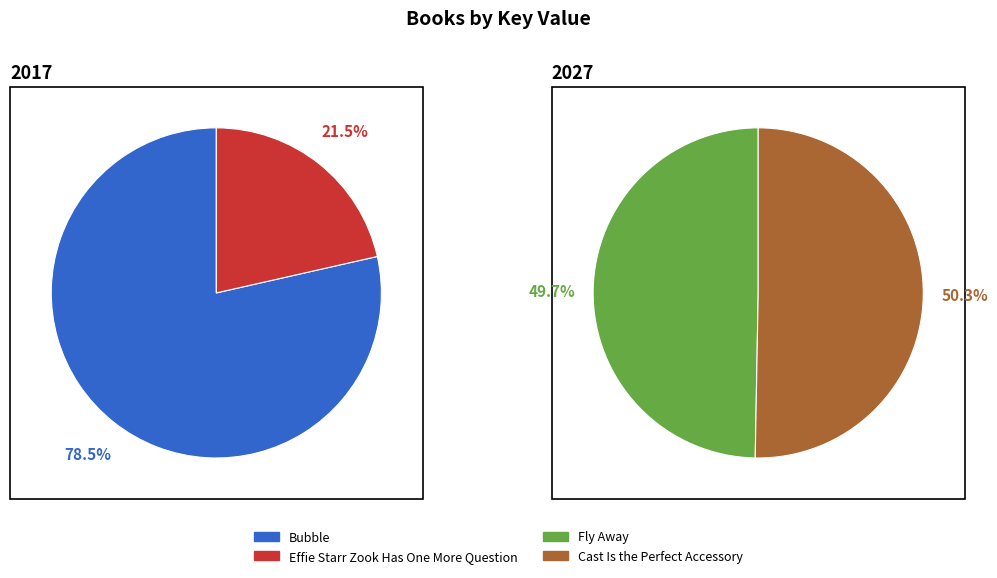

What is the ratio of the value at Fly Away to the value at Cast Is the Perfect Accessory?

1.0